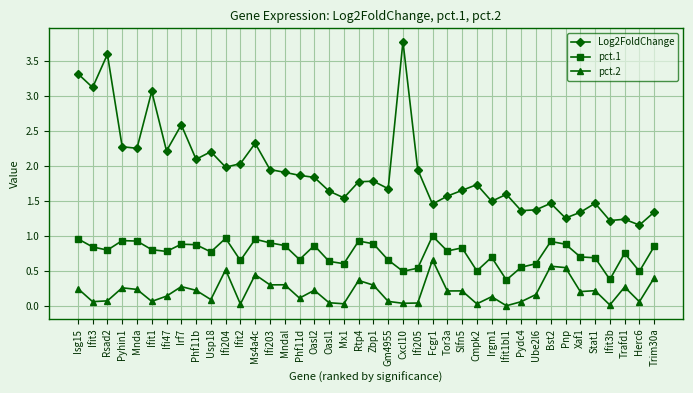

List the series in order of their overall mean, lowest first.

pct.2, pct.1, Log2FoldChange